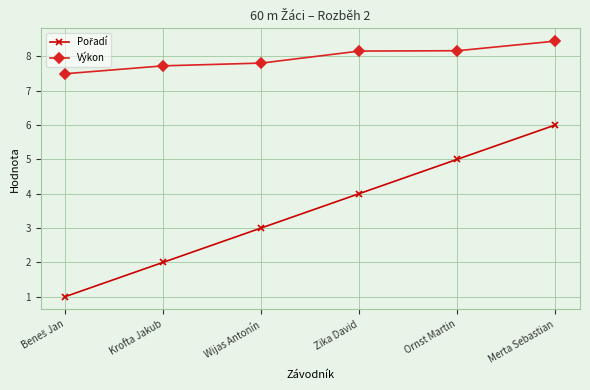

What is the maximum value shown in the chart?

8.4